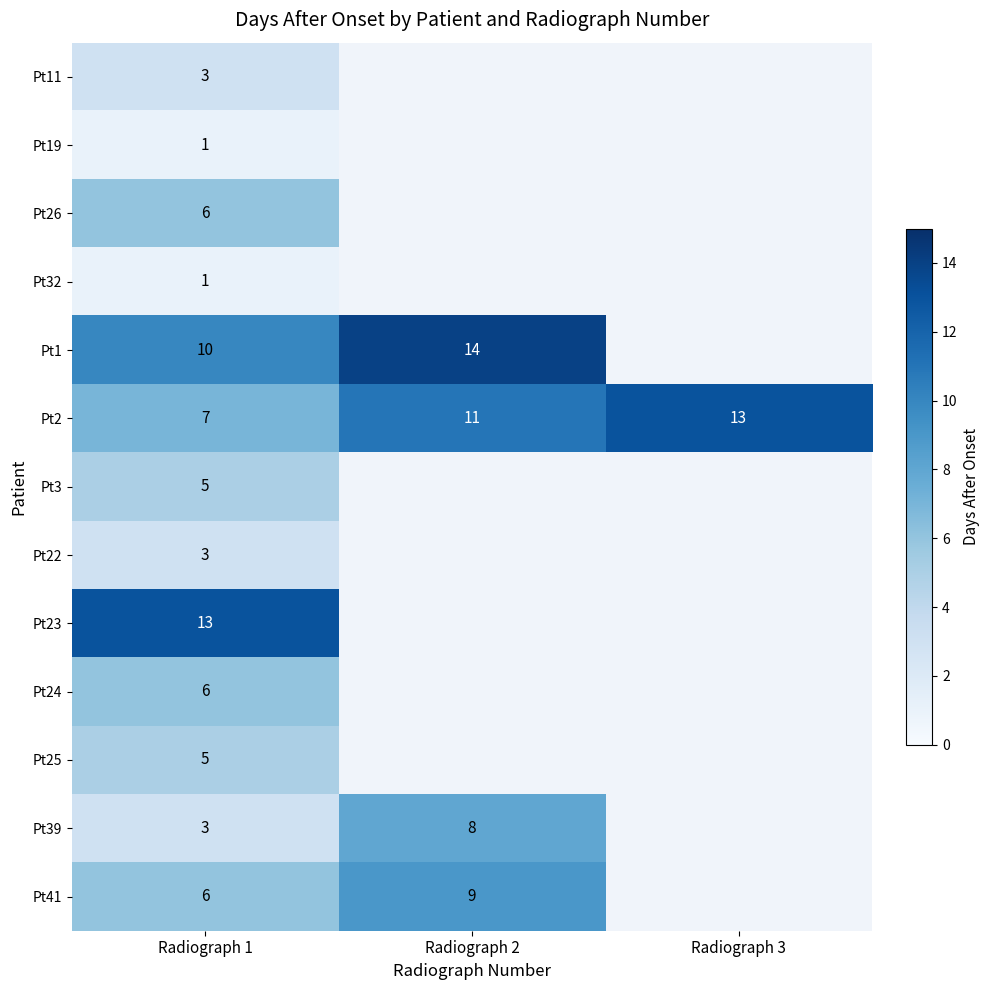

At which label does Pt2 reach its peak?

Radiograph 3